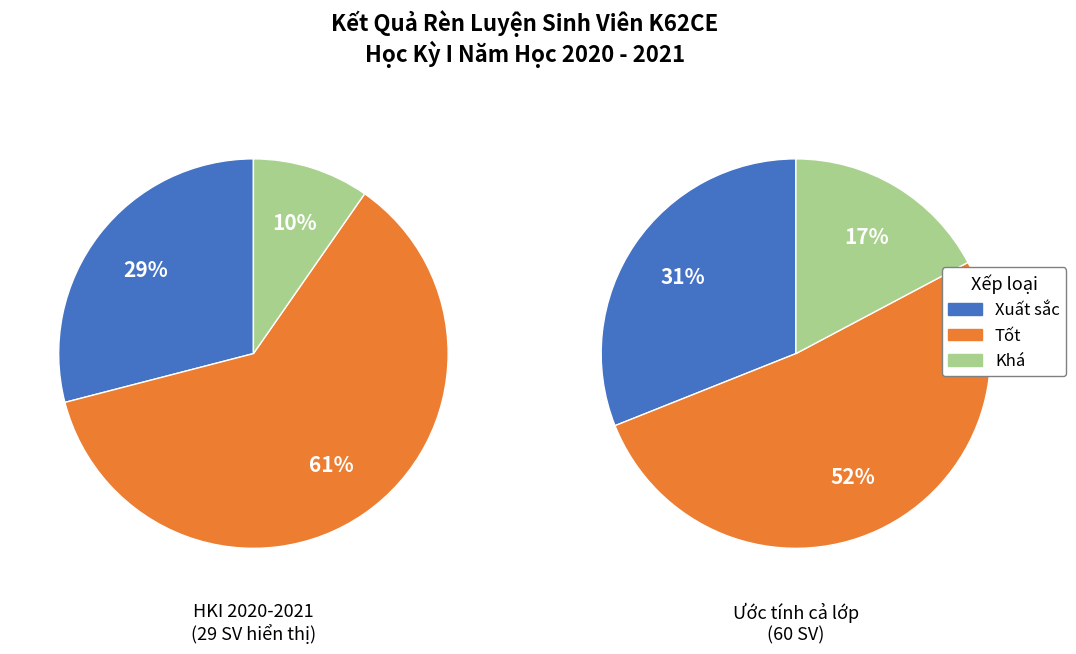

What is the majority slice?

Tốt